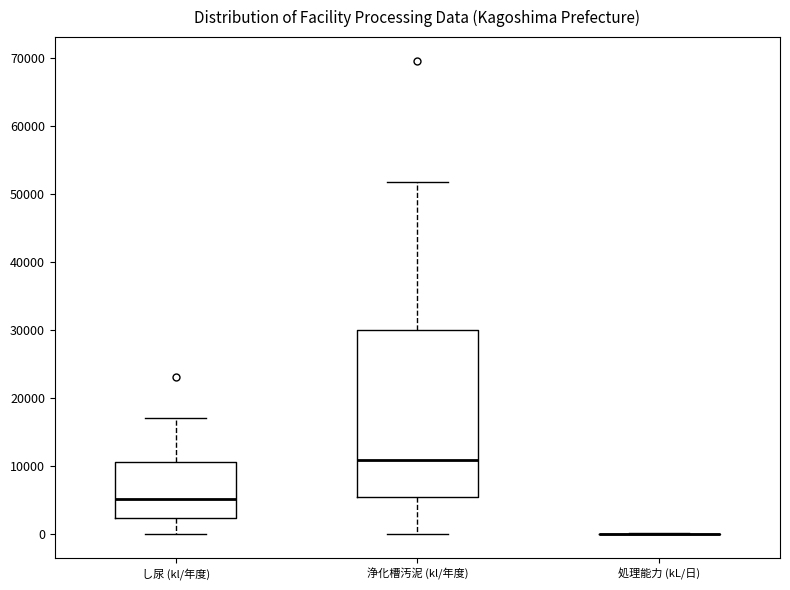

Reading left to right, read every box against the y-axis: the position of its median line, the range the box covers, and the ends of its whiskers. The values are not printed on the chart, so give them approximately, as read against the axis.

し尿 (kl/年度): median 5000, box 2000 to 11000, whiskers 0 to 17000
浄化槽汚泥 (kl/年度): median 11000, box 6000 to 30000, whiskers 0 to 52000
処理能力 (kL/日): box collapsed to a line at 0, whiskers 0 to 0